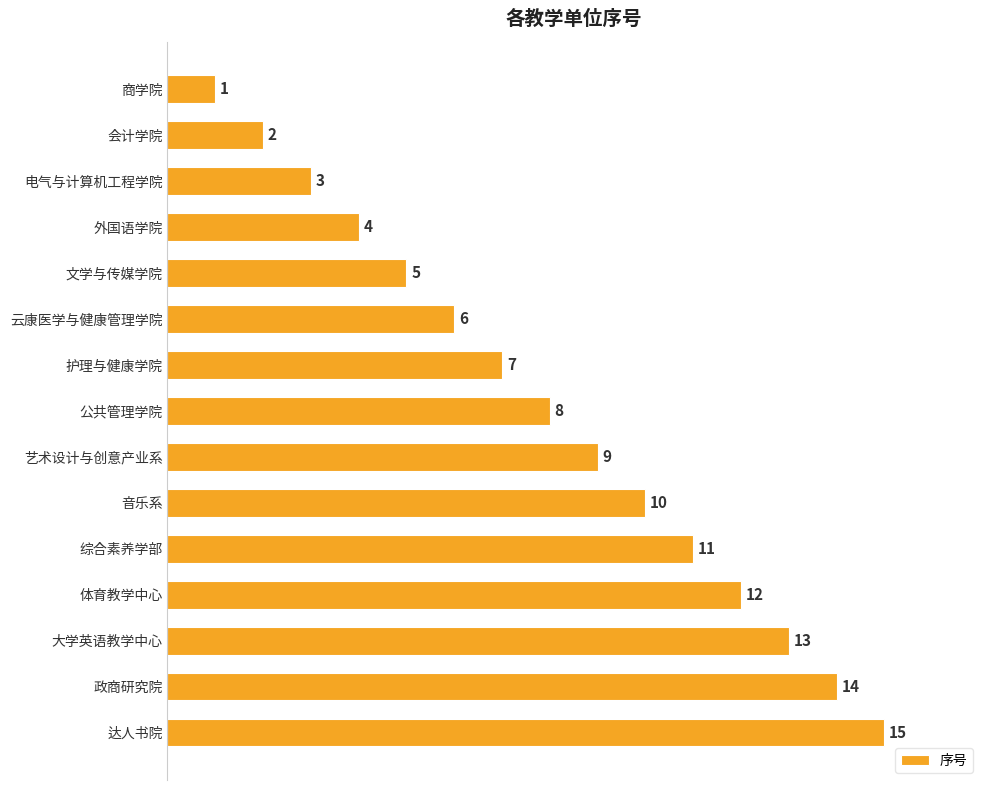

What is the difference between the maximum and minimum values?

14